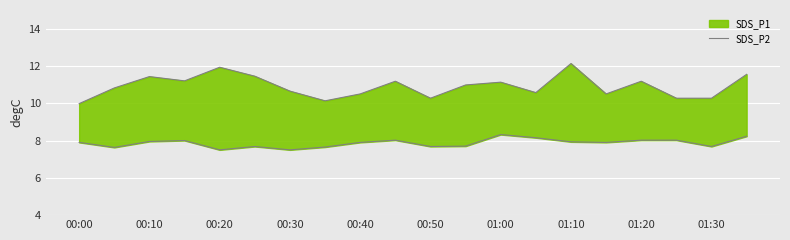

What is the sum of all values?

218.1